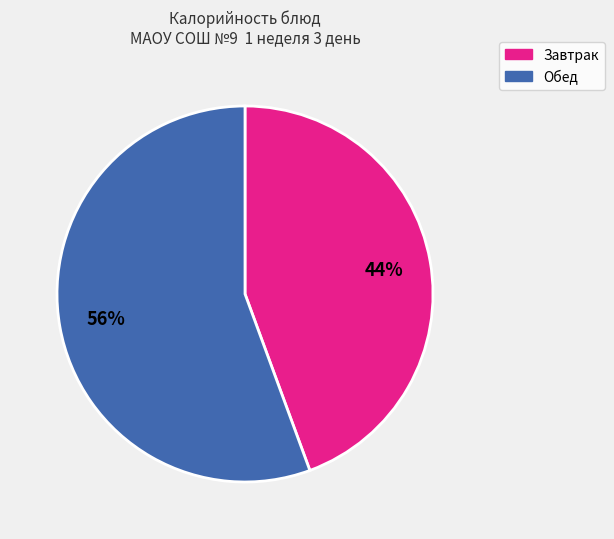

To the nearest percent, what is the average slice percentage?

50%